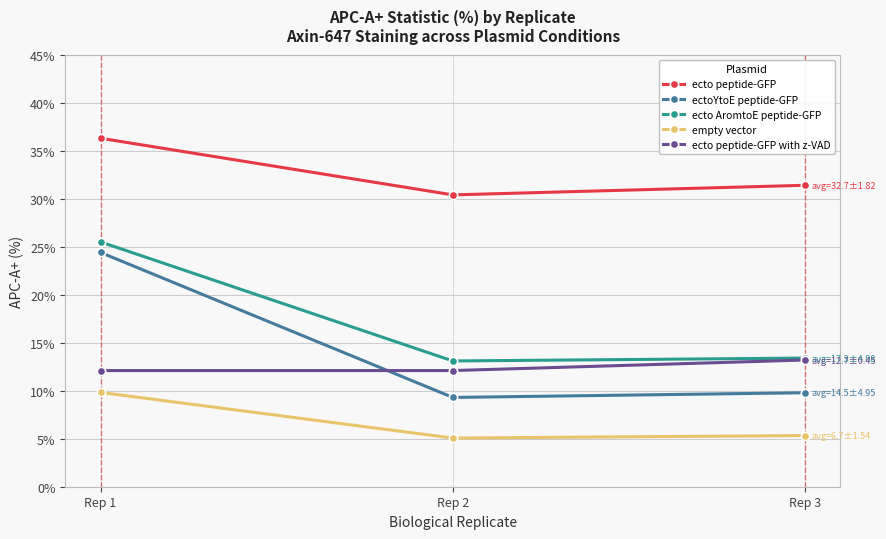

Does the chart display data point markers on the line(s)?

Yes